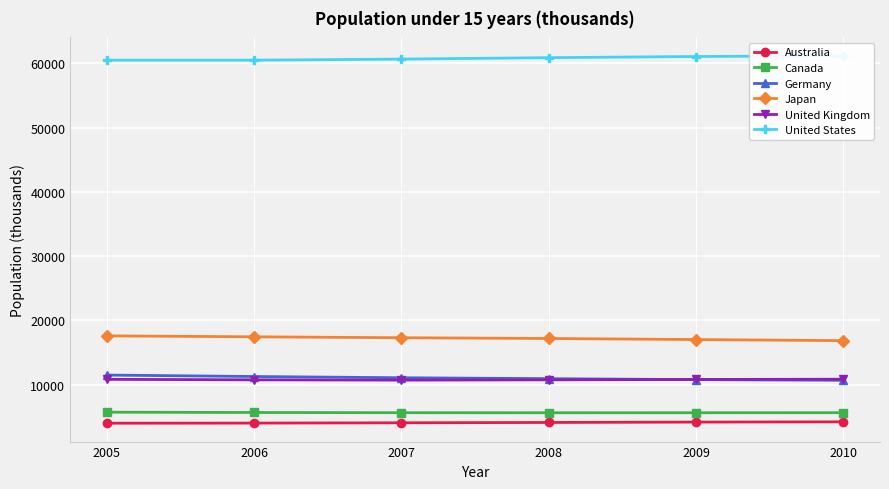

Which series has the largest range (max minus min)?

Germany